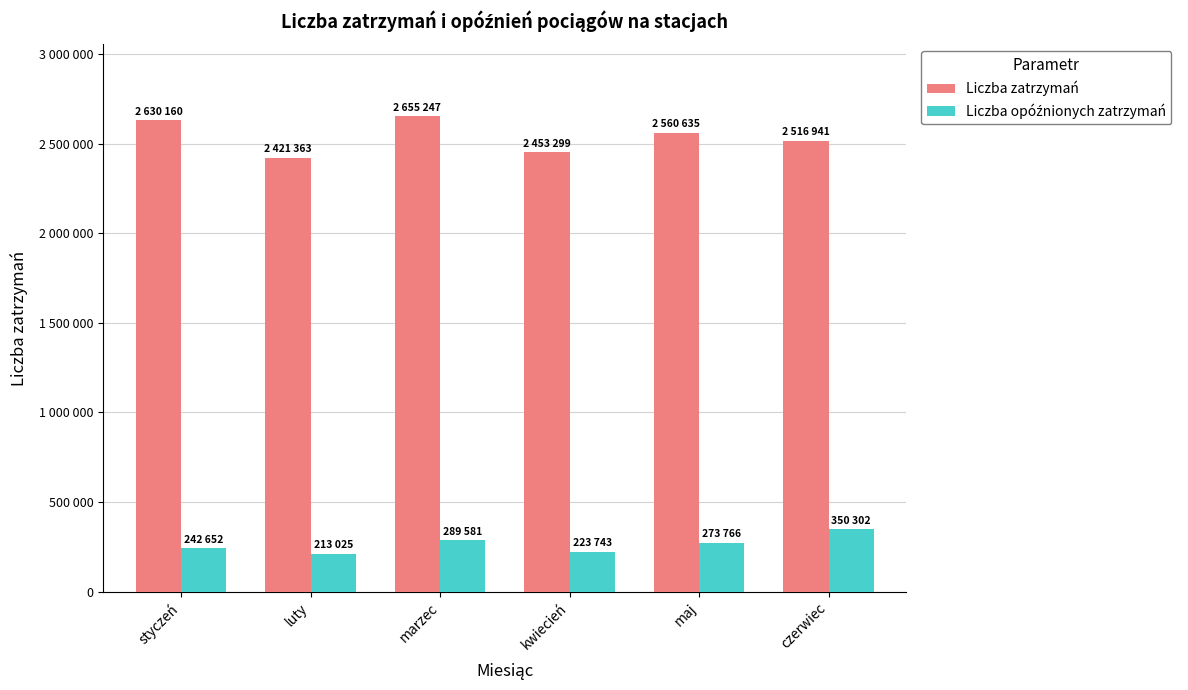

What is the label of the 2nd bar from the right?

maj